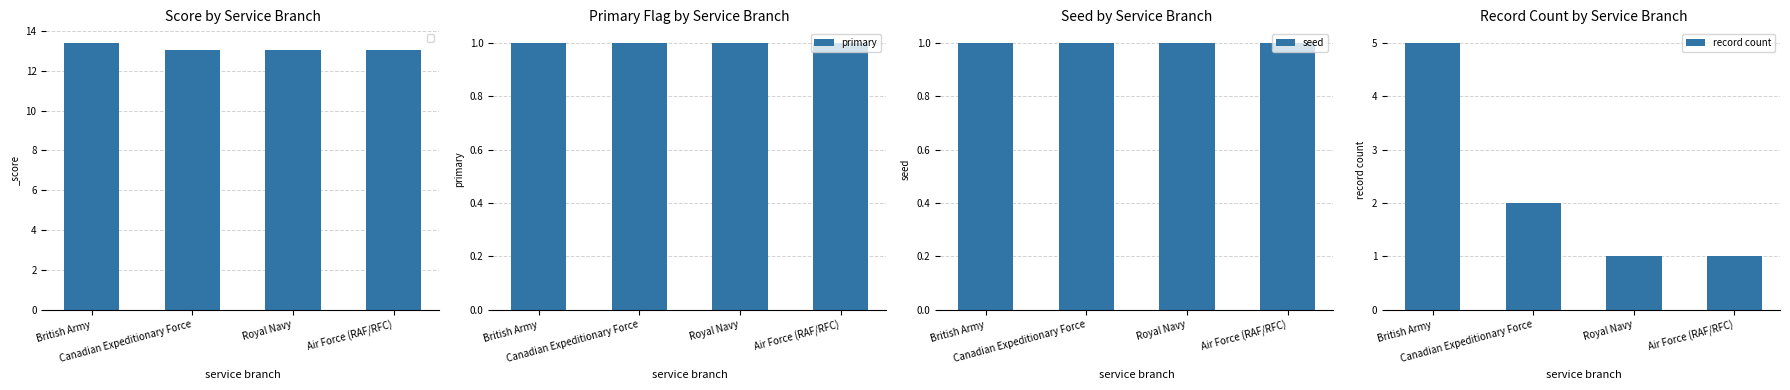

What is the total value across all series at Royal Navy?

3